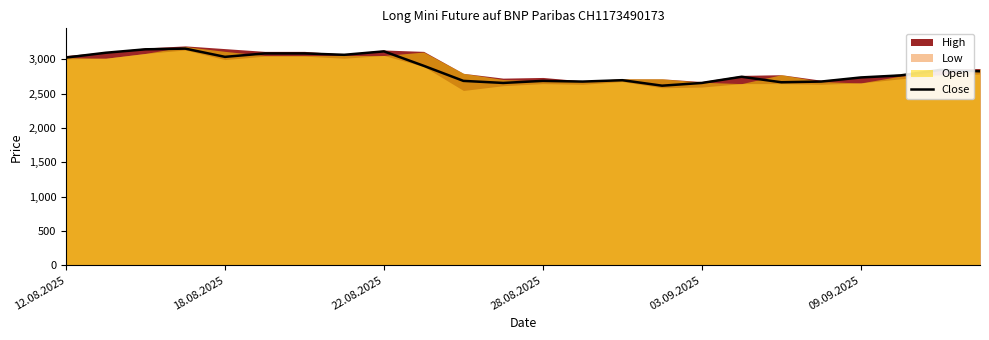

What is the lowest value of the Close series?

2615